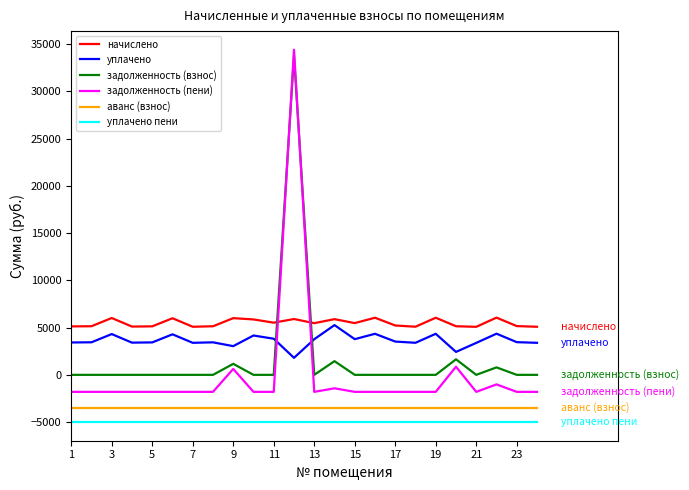

True or false: задолженность (пени) and уплачено пени intersect in this chart.

False